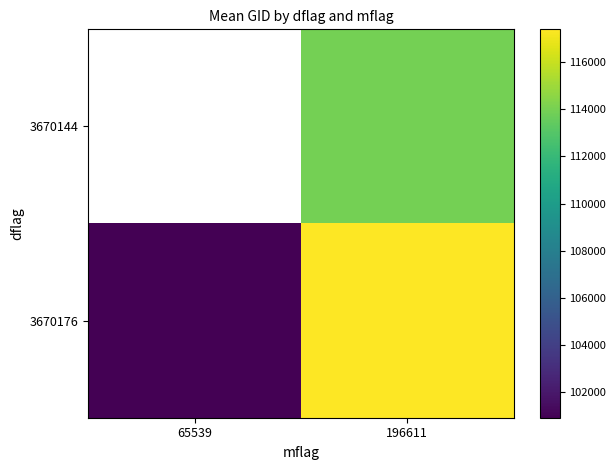

Count the number of categories in the chart.

2